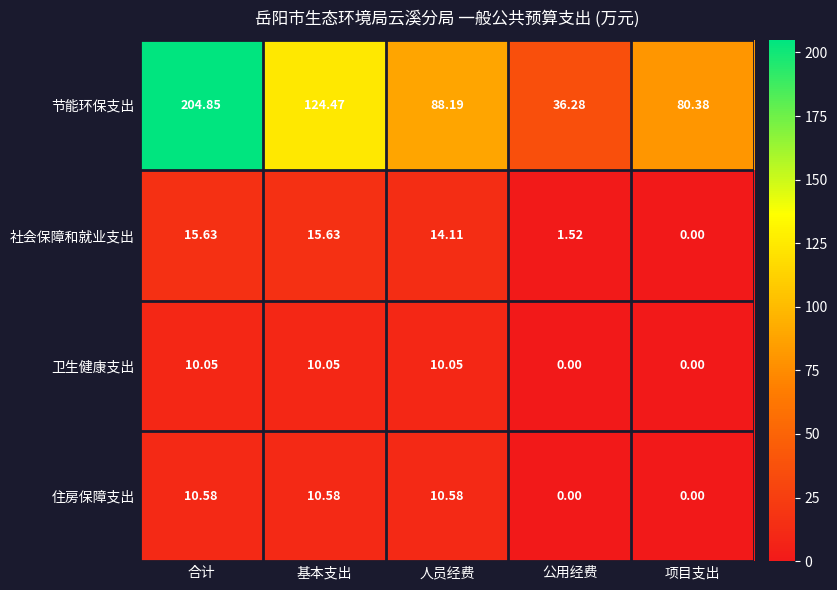

Which series has the largest total across all categories?

节能环保支出